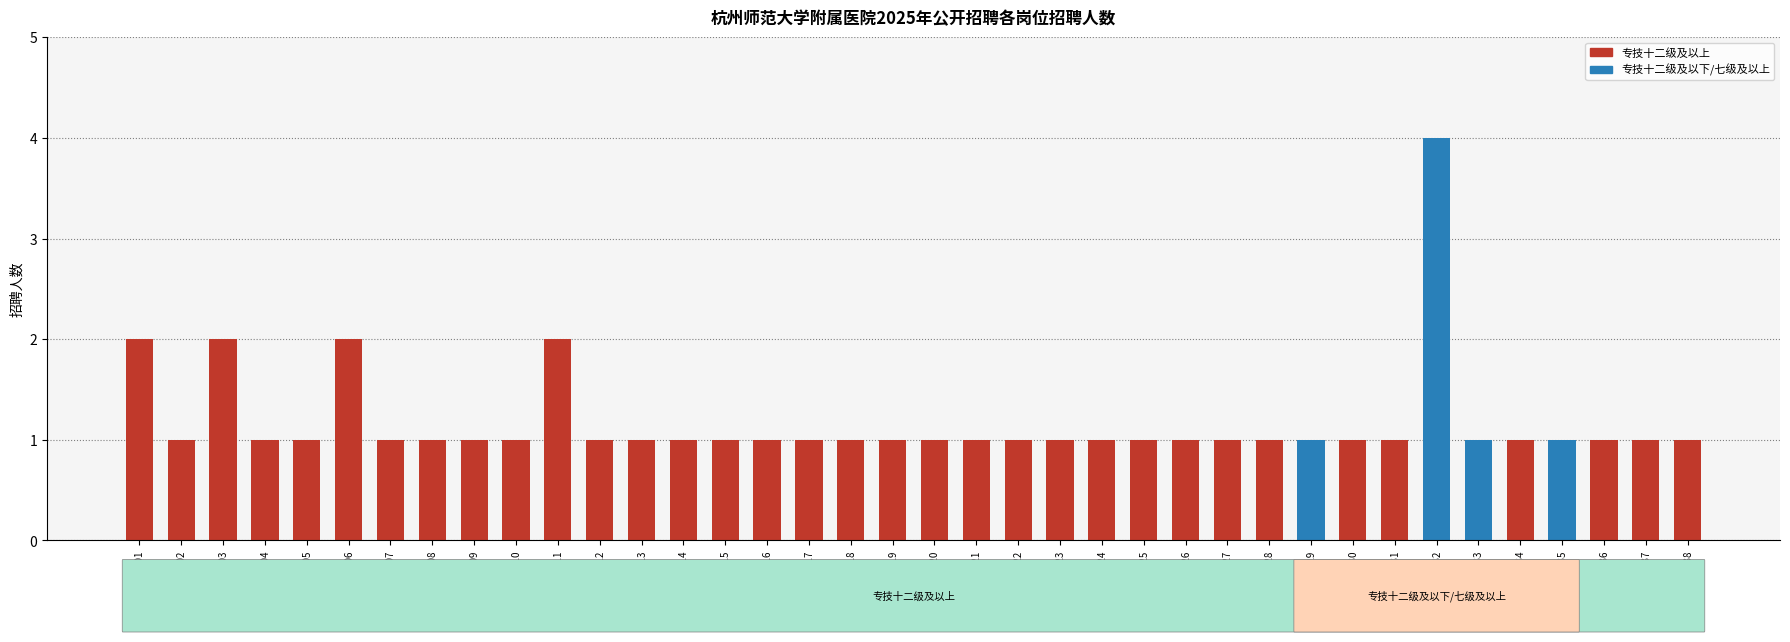

What is the greatest value displayed?

4